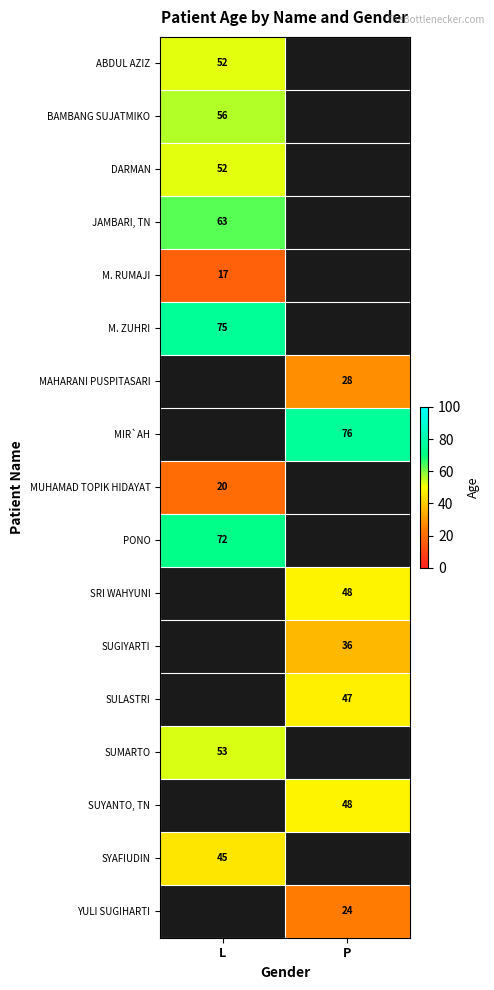

True or false: MUHAMAD TOPIK HIDAYAT has a value of 20 at L.

True